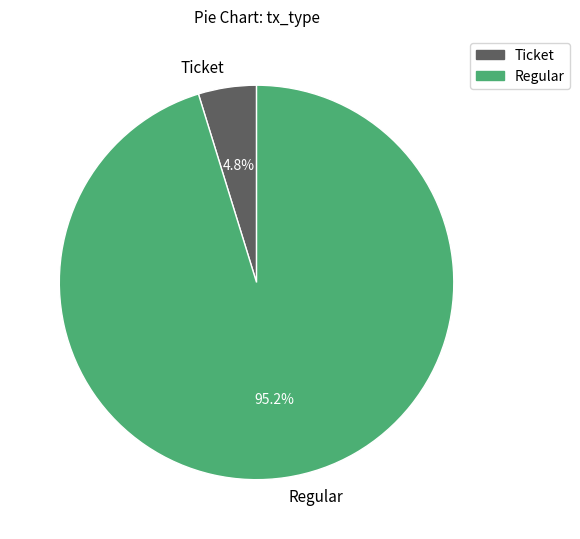

Does any single category account for the majority?

Yes